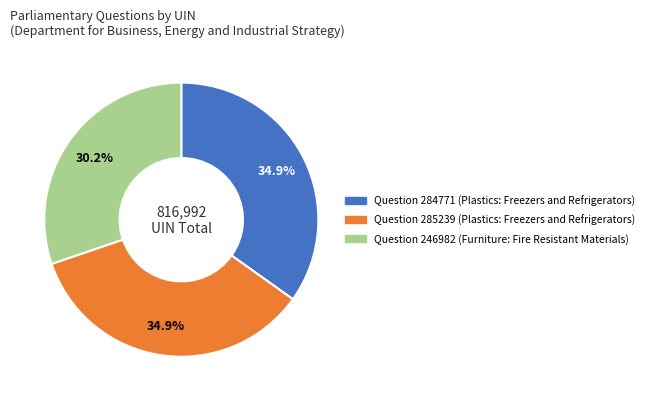

Is there a majority slice in this chart?

No